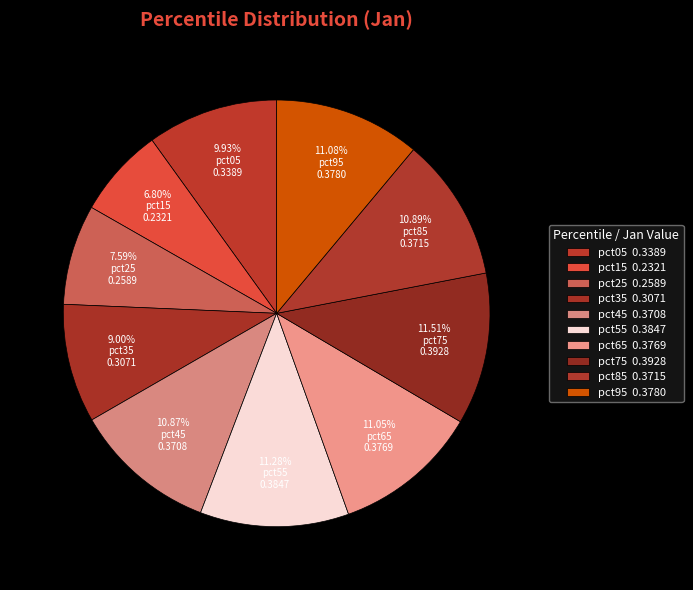

Rank the categories by value from highest to lowest.

pct75, pct55, pct95, pct65, pct85, pct45, pct05, pct35, pct25, pct15